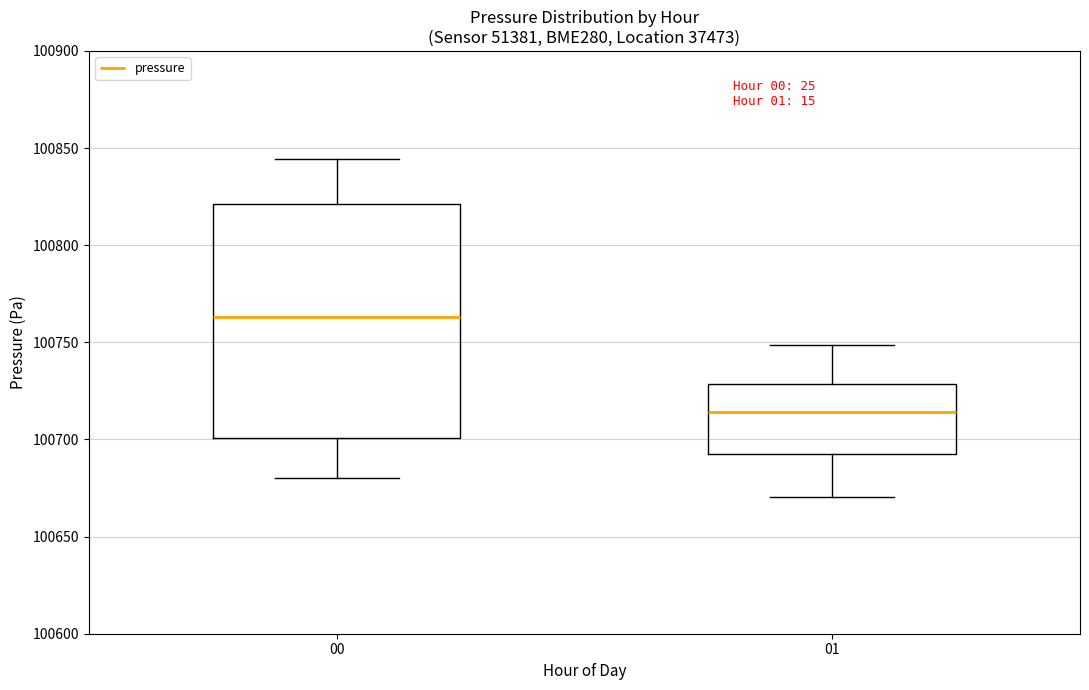

Where does the median line of the box at x = 01 sit on the y-axis? The values are not printed on the chart, so give them approximately, as read against the axis.

100715